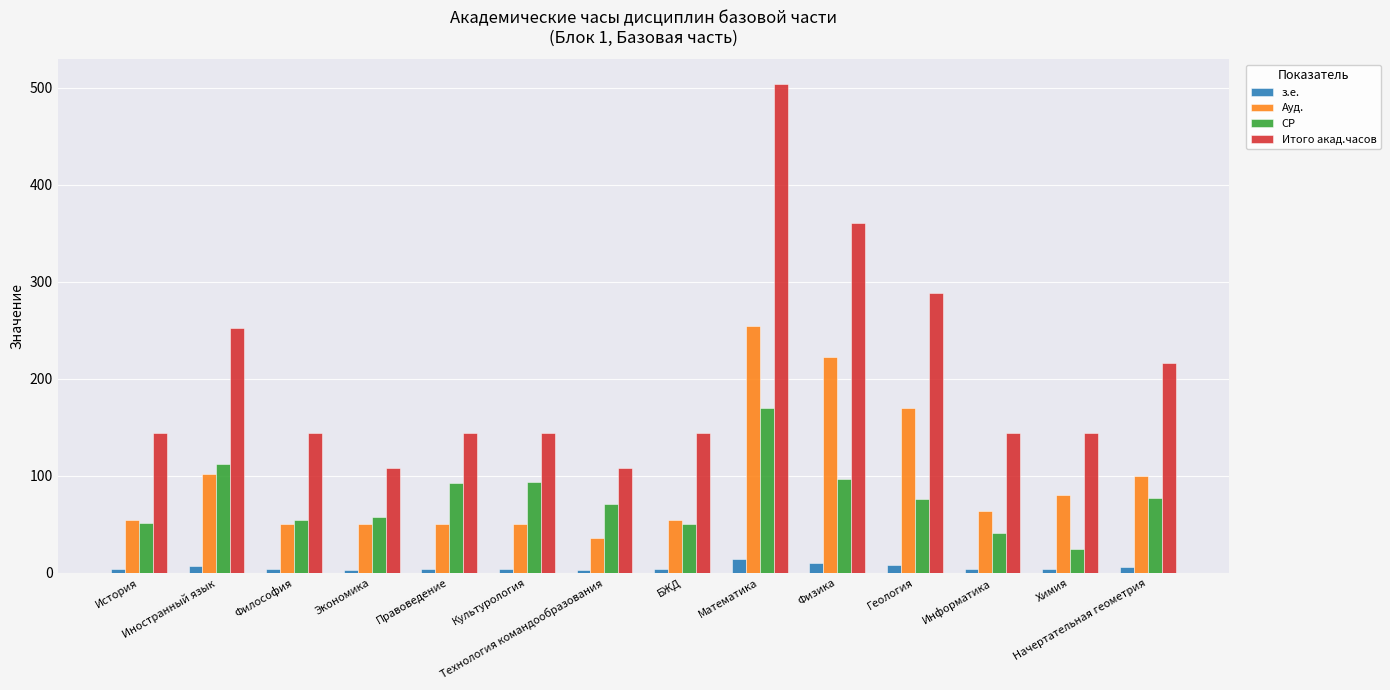

How many data points in СР are less than 75?

7